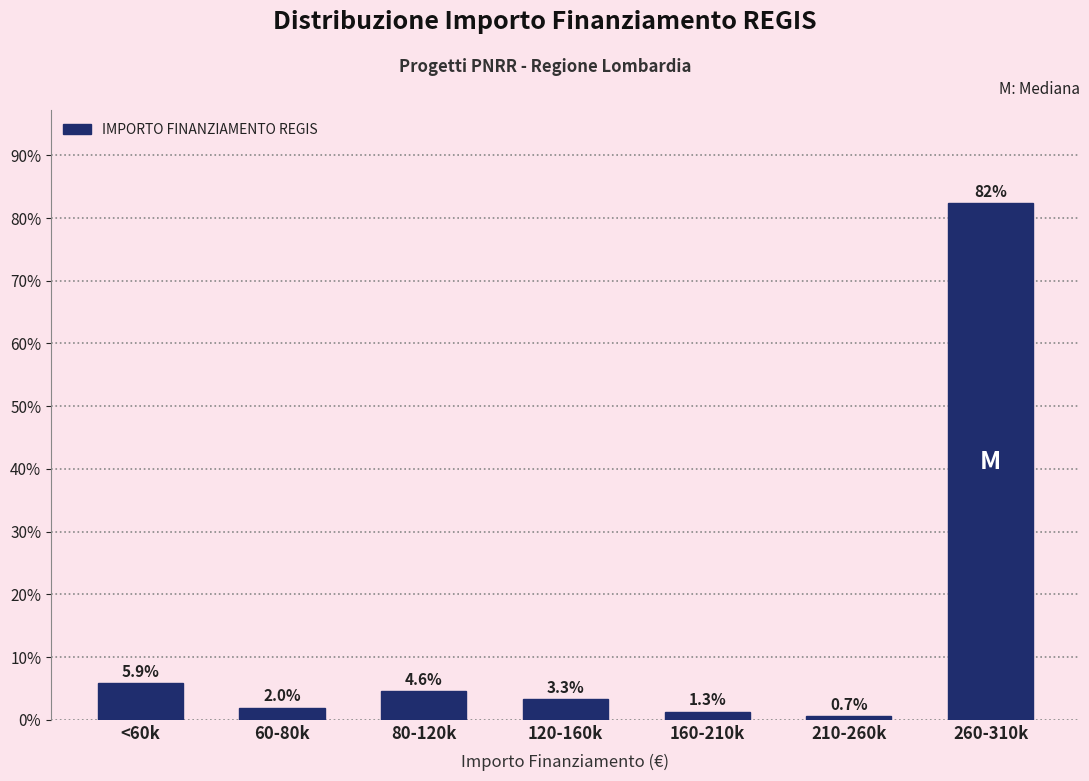

Reading left to right, transcribe all the data shown in this chart.

5.9	2.0	4.6	3.3	1.3	0.7	82.4